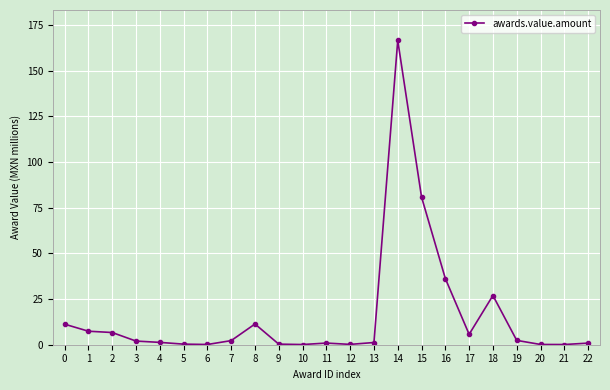

True or false: the data has more than 0 interior local peaks.

True